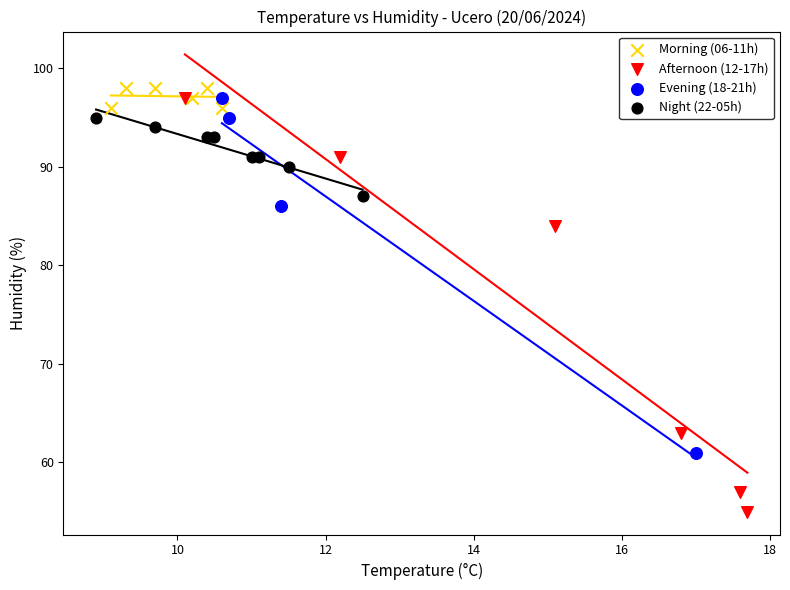

Which series has the widest spread of Y values?

Afternoon (12-17h)